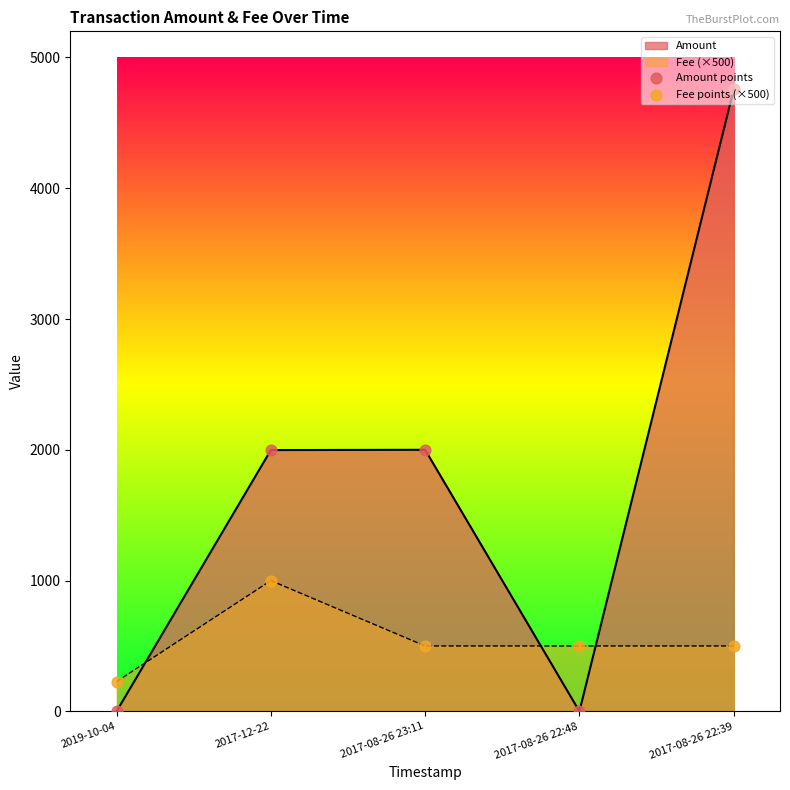

At how many categories does at least one series exceed 4169?

1